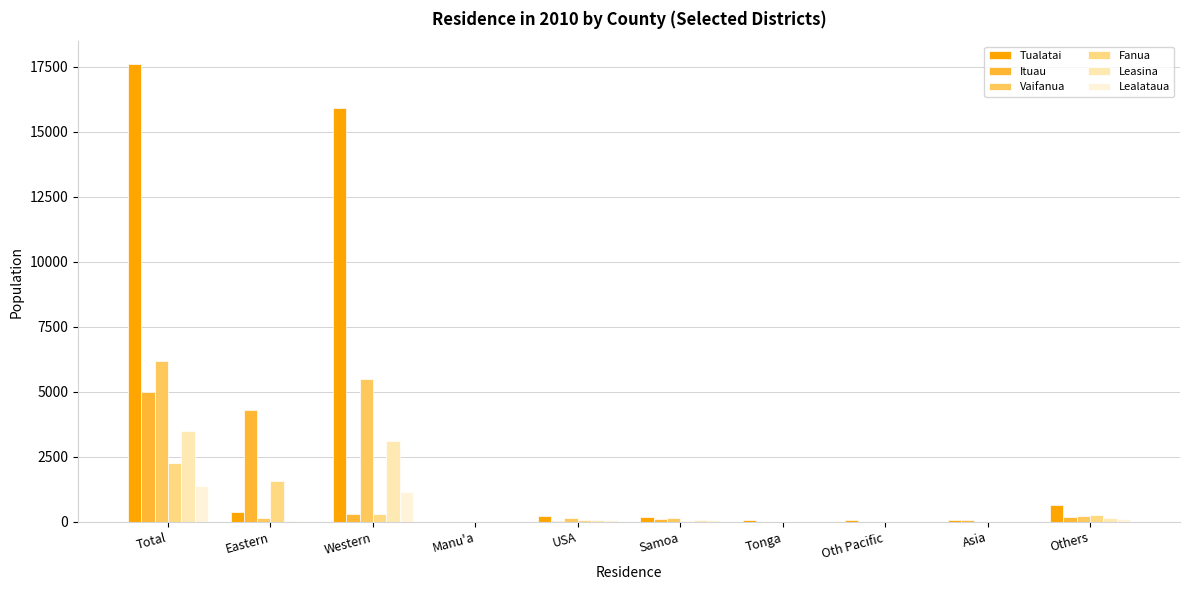

Which series has the largest total across all categories?

Tualatai